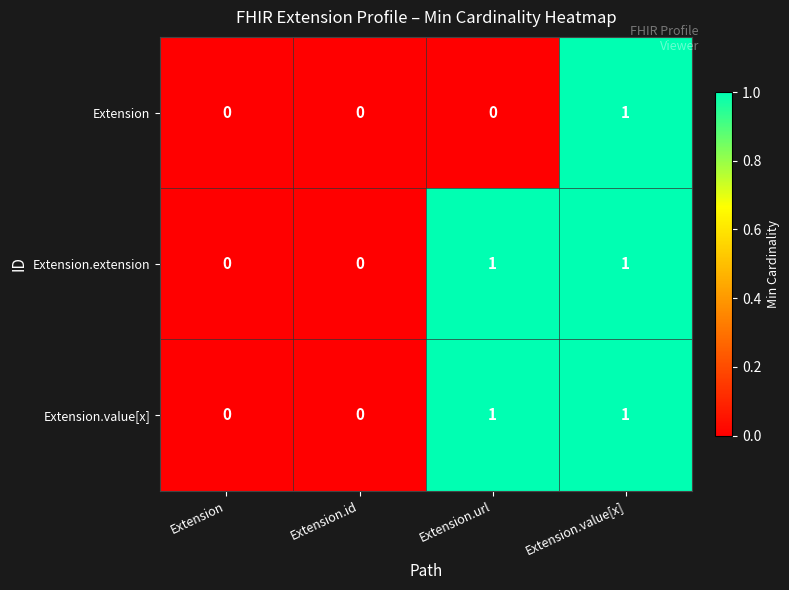

Reading left to right, extract all data points from this chart.

Extension: 0	0	0	1
Extension.extension: 0	0	1	1
Extension.value[x]: 0	0	1	1